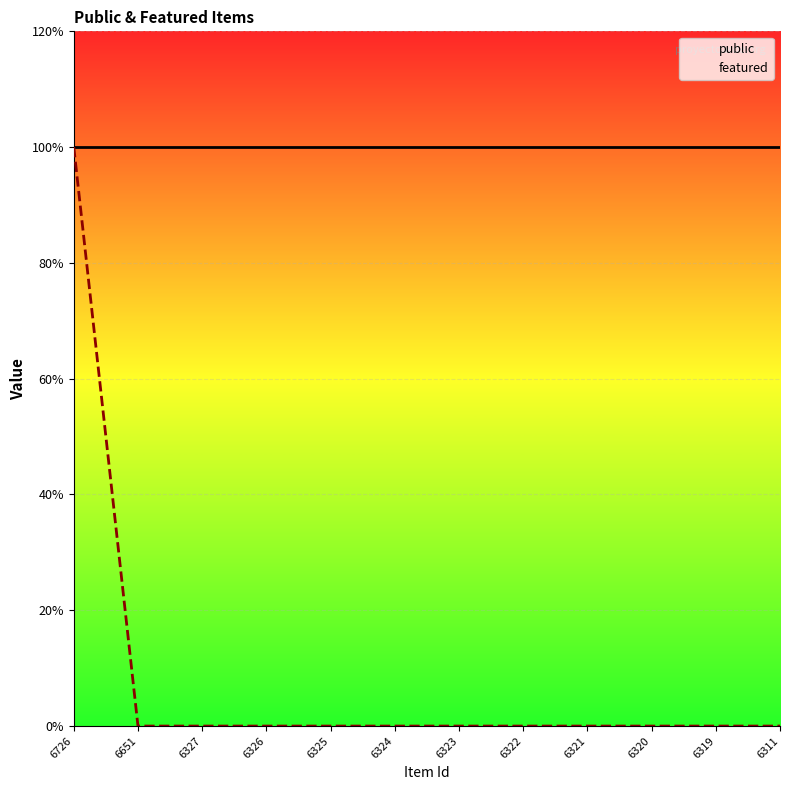

What are all the series names shown in the legend?

public, featured